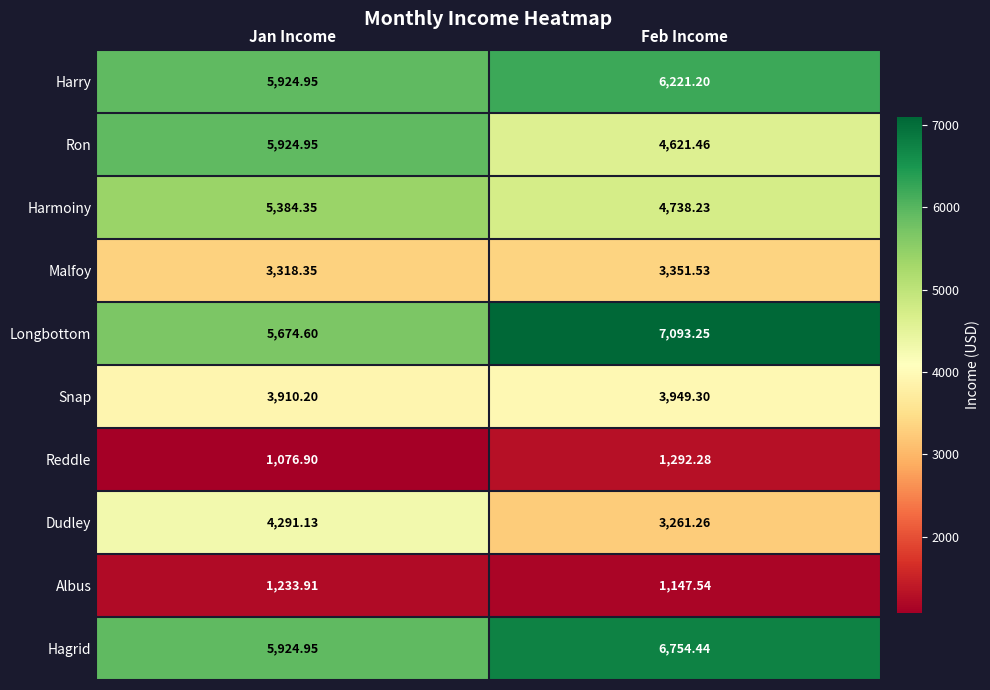

Which category has the highest value across all series?

Feb Income